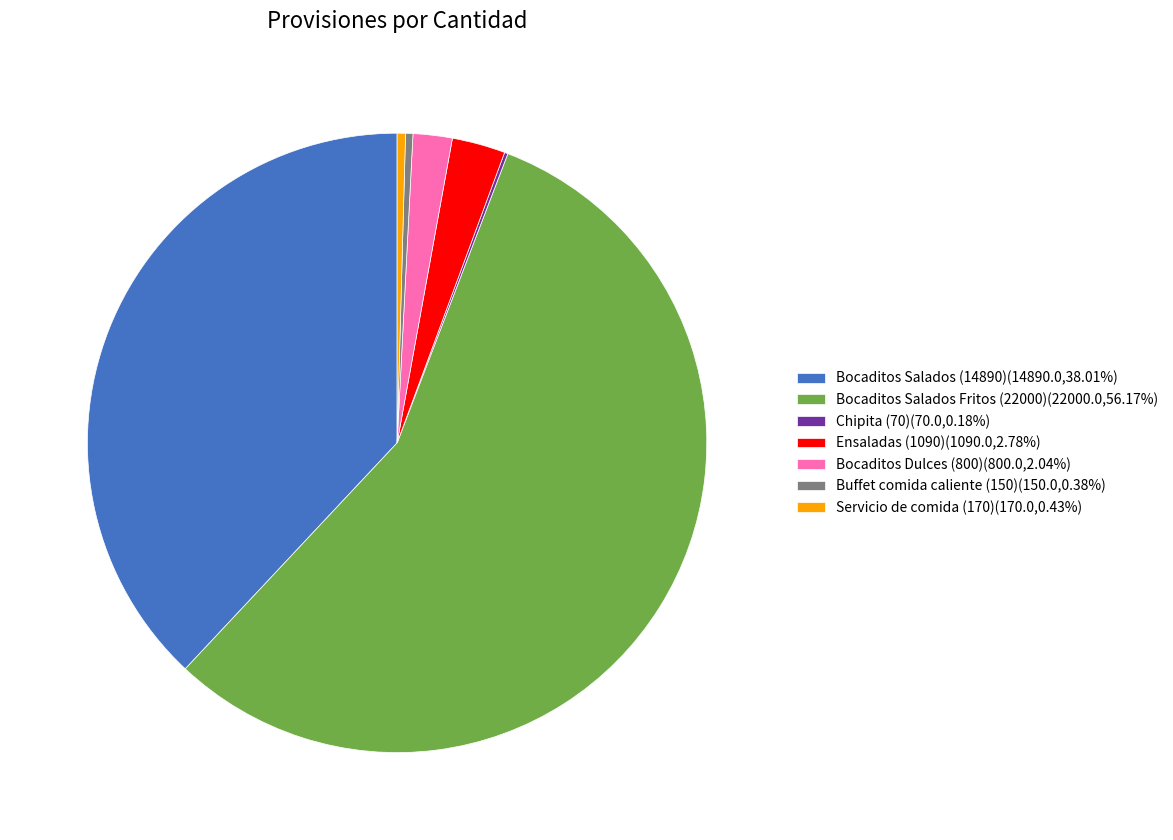

Which slice represents more than half of the pie?

Bocaditos Salados Fritos (22000)